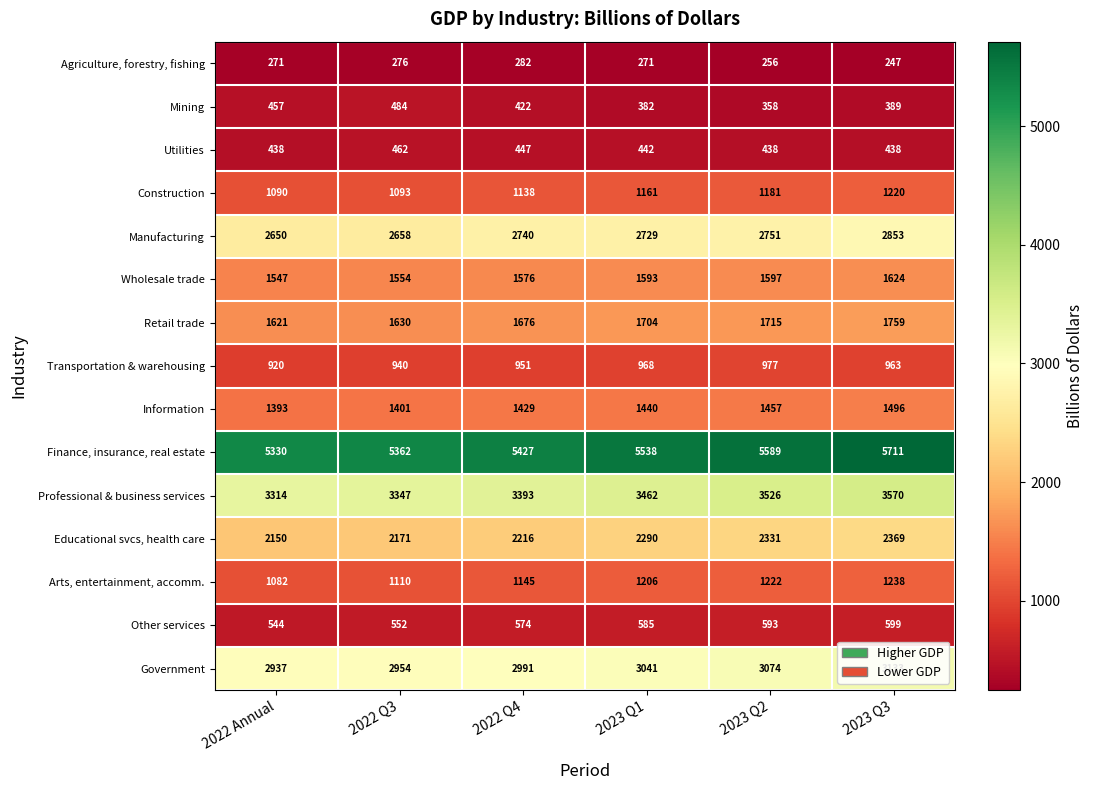

What value does the Transportation & warehousing series have at 2023 Q1?

968